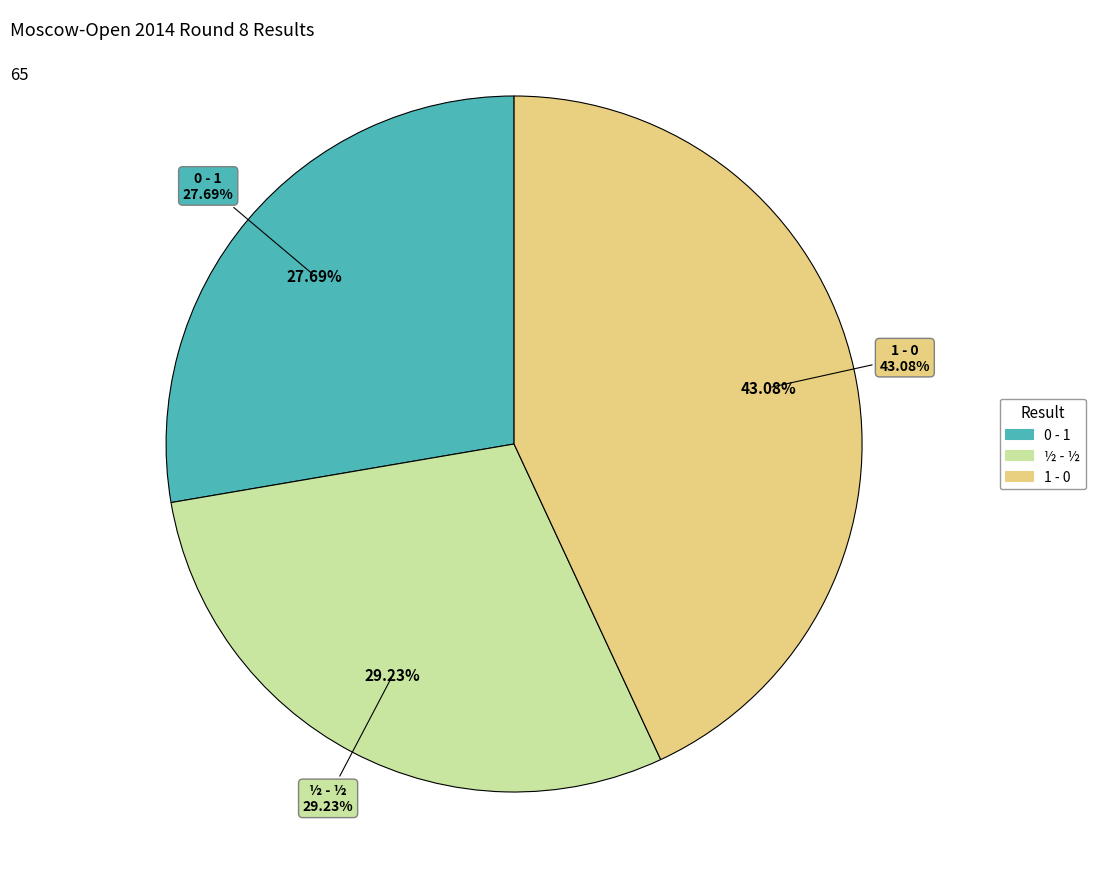

Which category has the smallest portion of the pie?

0 - 1